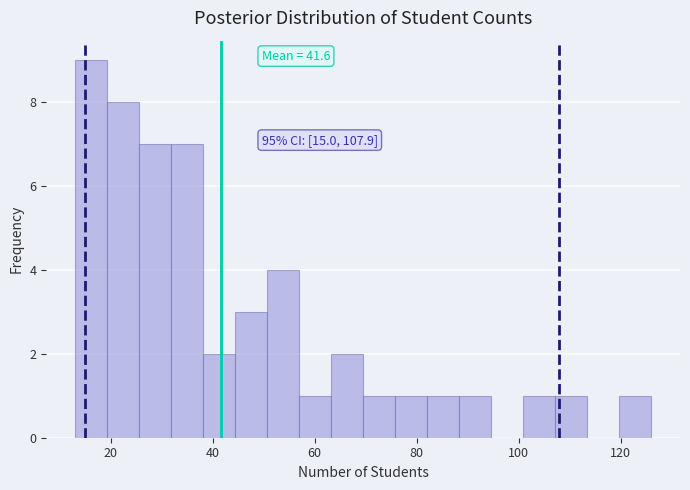

Around what value on the x-axis is the tallest bar? Give the approximate position of its centre, as read against the axis.

16